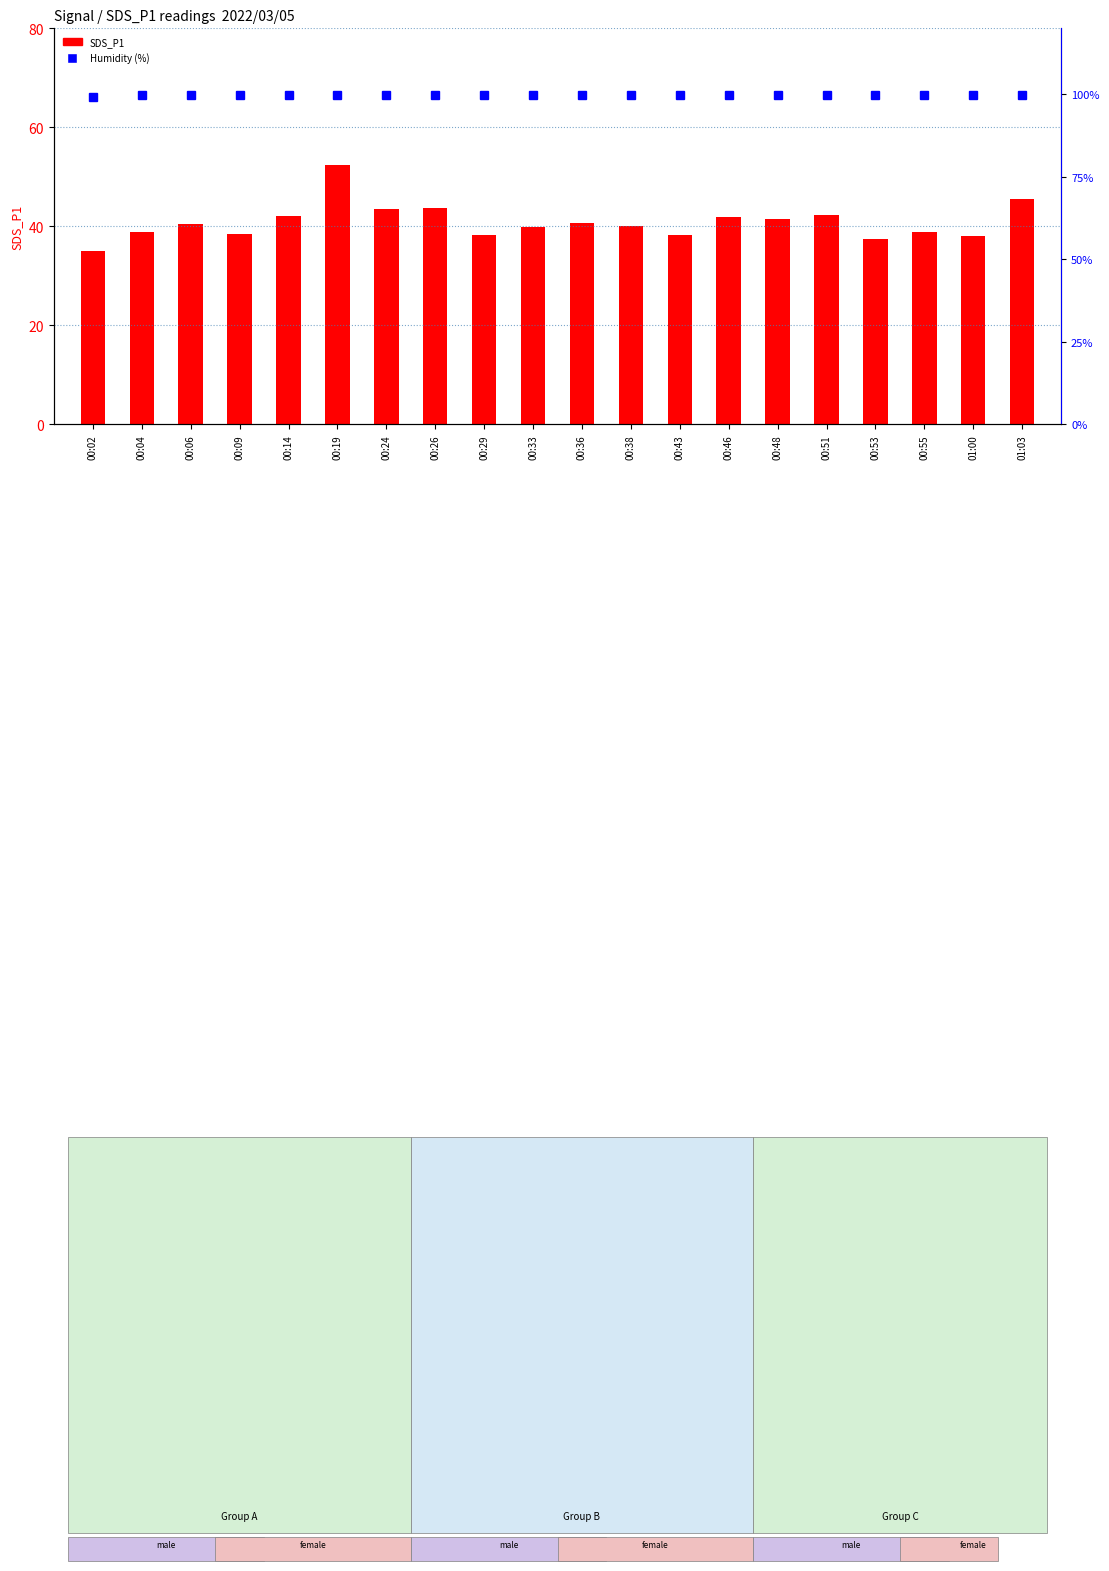

At which label does Humidity (%) reach its minimum?

00:02